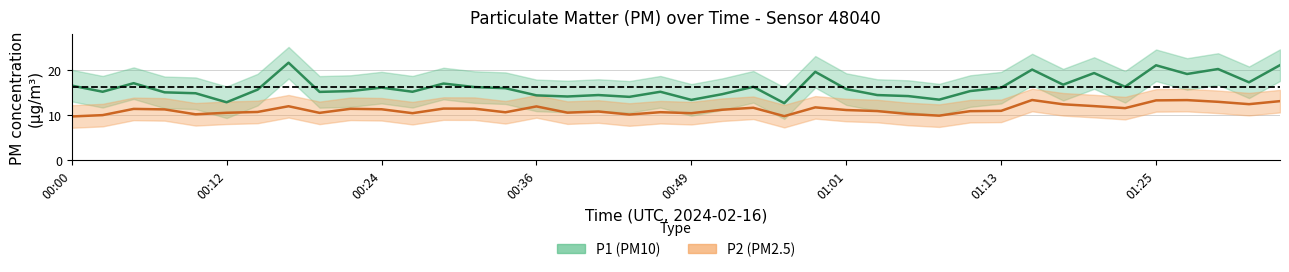

Reading left to right, transcribe all the data shown in this chart.

P1: 00:00=16.6	00:02=15.2	00:05=17.1	00:07=15.1	00:10=14.9	00:12=12.9	00:15=15.7	00:17=21.7	00:19=15.2	00:22=15.4	00:24=16.1	00:27=15.2	00:29=17.1	00:32=16.3	00:34=16.0	00:36=14.4	00:39=14.2	00:41=14.5	00:44=14.1	00:46=15.2	00:49=13.4	00:51=14.7	00:53=16.3	00:56=12.7	00:58=19.6	01:01=15.8	01:03=14.5	01:06=14.3	01:08=13.5	01:10=15.4	01:13=16.1	01:15=20.1	01:18=16.8	01:20=19.4	01:23=16.3	01:25=21.1	01:27=19.2	01:30=20.3	01:32=17.3	01:35=21.1
P2: 00:00=9.8	00:02=10.1	00:05=11.4	00:07=11.3	00:10=10.2	00:12=10.6	00:15=10.8	00:17=12.0	00:19=10.6	00:22=11.4	00:24=11.3	00:27=10.5	00:29=11.5	00:32=11.5	00:34=10.7	00:36=12.0	00:39=10.6	00:41=10.8	00:44=10.2	00:46=10.7	00:49=10.5	00:51=11.2	00:53=11.7	00:56=9.8	00:58=11.8	01:01=11.2	01:03=10.9	01:06=10.3	01:08=9.9	01:10=10.9	01:13=11.0	01:15=13.4	01:18=12.4	01:20=12.1	01:23=11.6	01:25=13.3	01:27=13.4	01:30=13.0	01:32=12.5	01:35=13.2